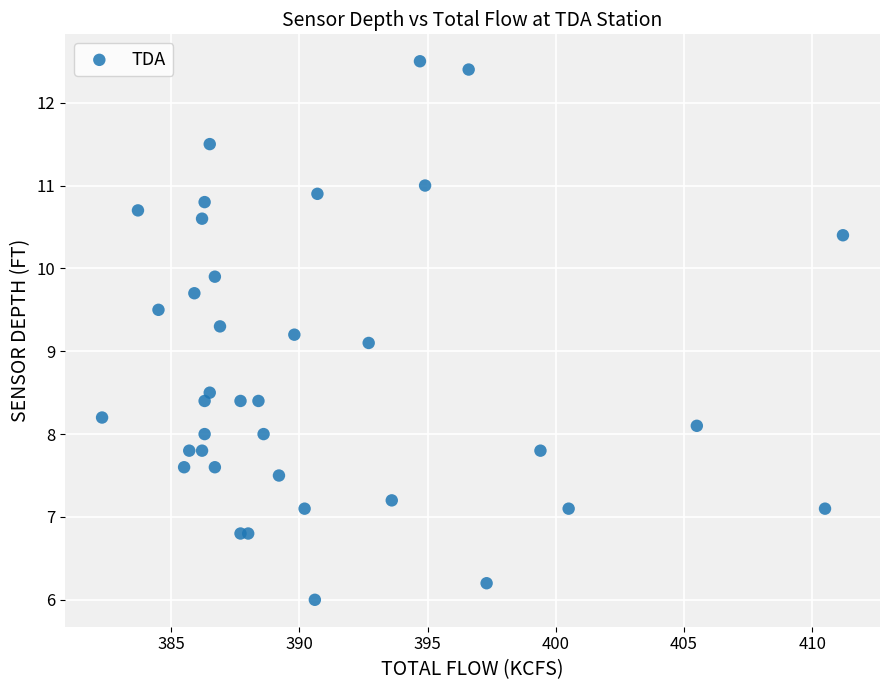

What Y value in the scatter plot is closest to 9?

9.1